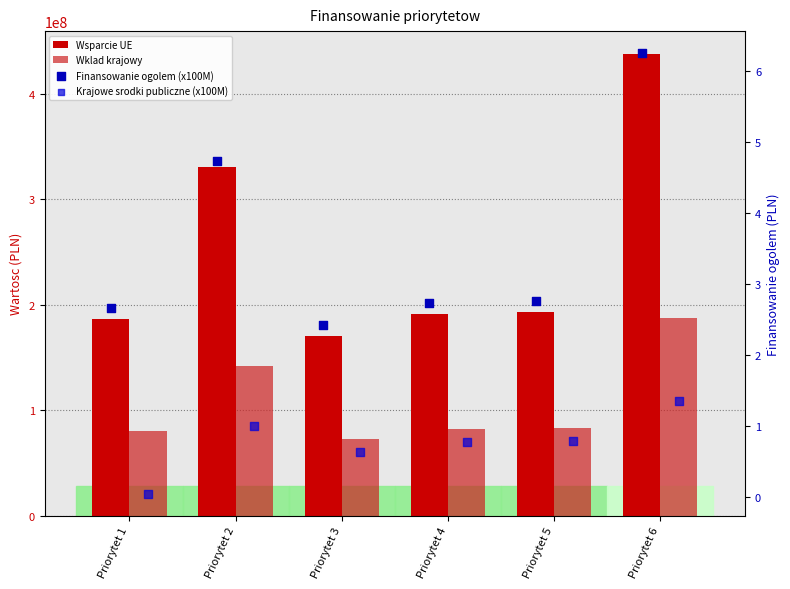

Which series has the widest spread of Y values?

Wsparcie UE